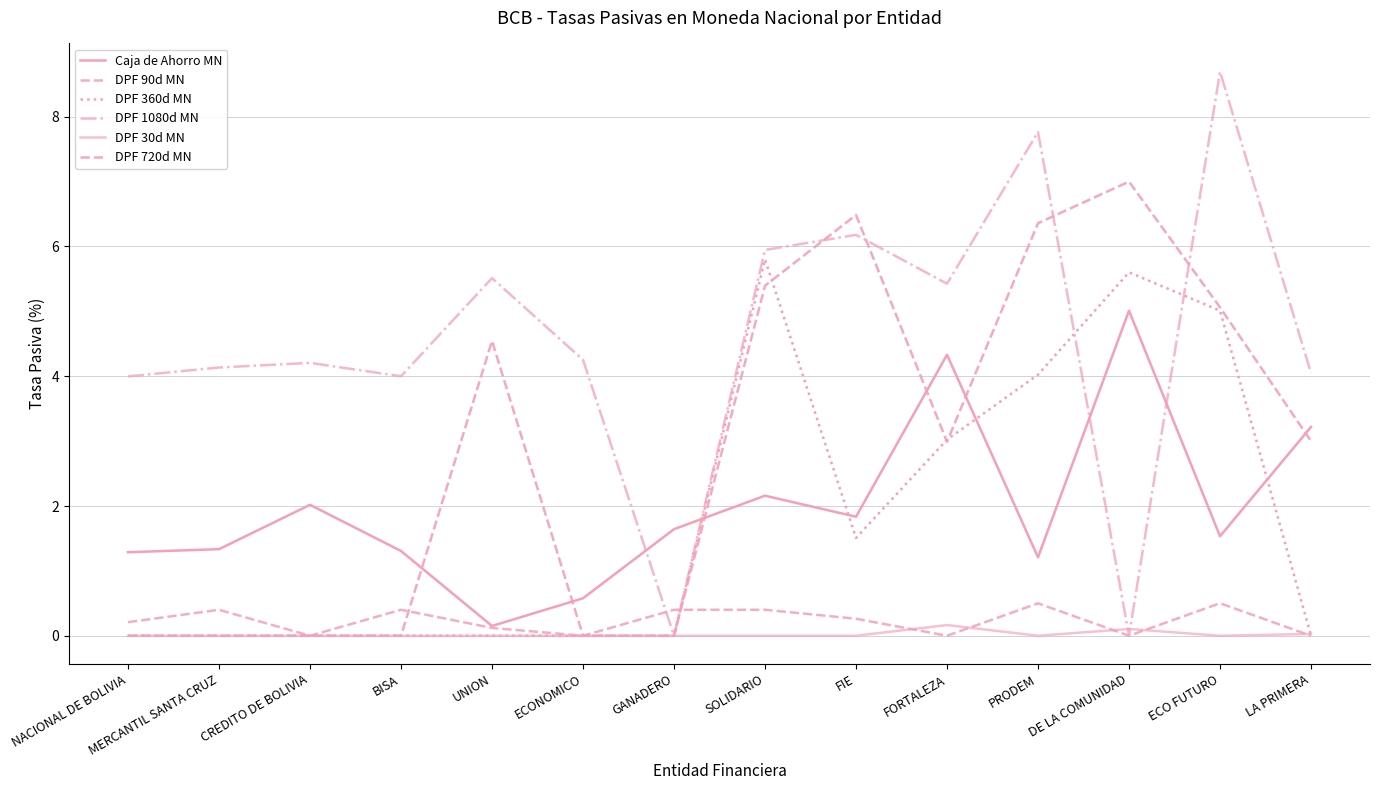

The DPF 360d MN series shows -2.4 at BISA. True or false?

False